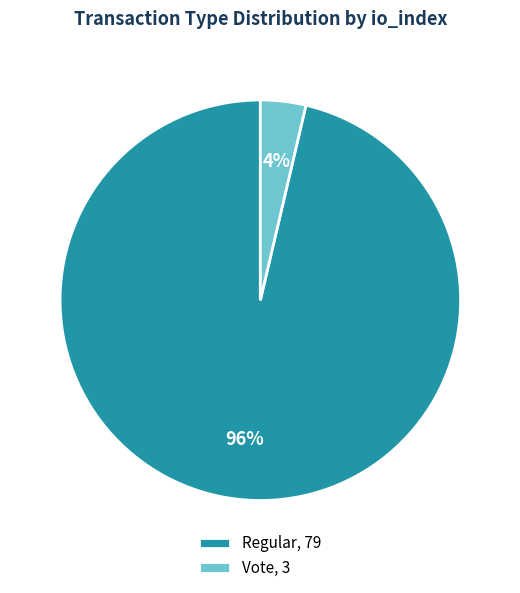

Combined, do Vote, 3 and Regular, 79 account for over 50%?

Yes